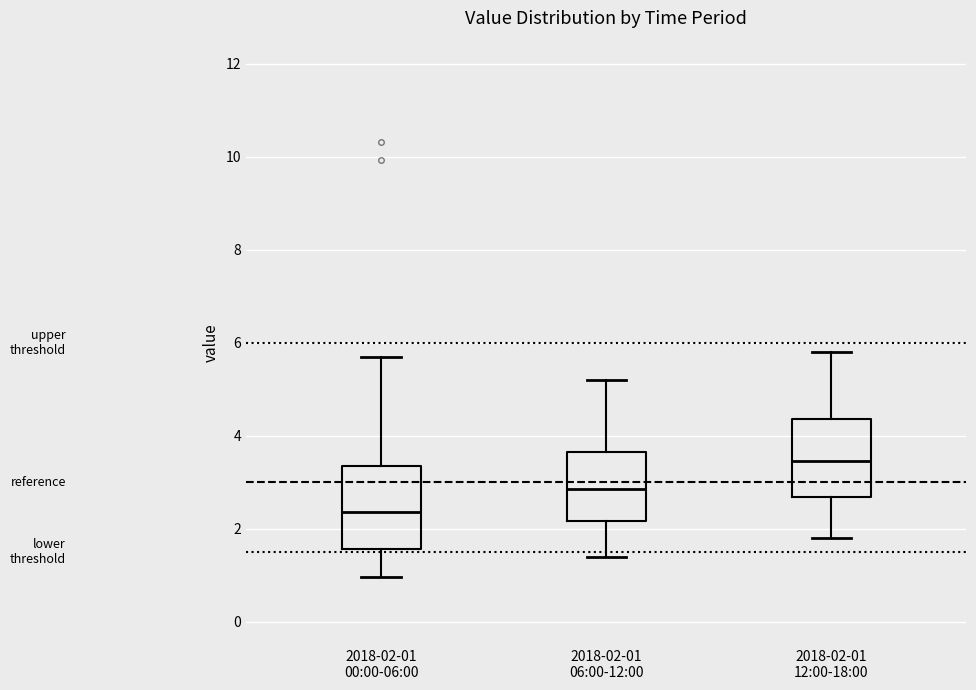

Reading left to right, transcribe this box plot: for each box, give where its median line is, the range the box spans, and where its two whiskers end, as read against the y-axis. The values are not printed on the chart, so give them approximately, as read against the axis.

2018-02-01 00:00-06:00: median 2.4, box 1.6 to 3.4, whiskers 1.0 to 5.8
2018-02-01 06:00-12:00: median 2.8, box 2.2 to 3.6, whiskers 1.4 to 5.2
2018-02-01 12:00-18:00: median 3.4, box 2.6 to 4.4, whiskers 1.8 to 5.8